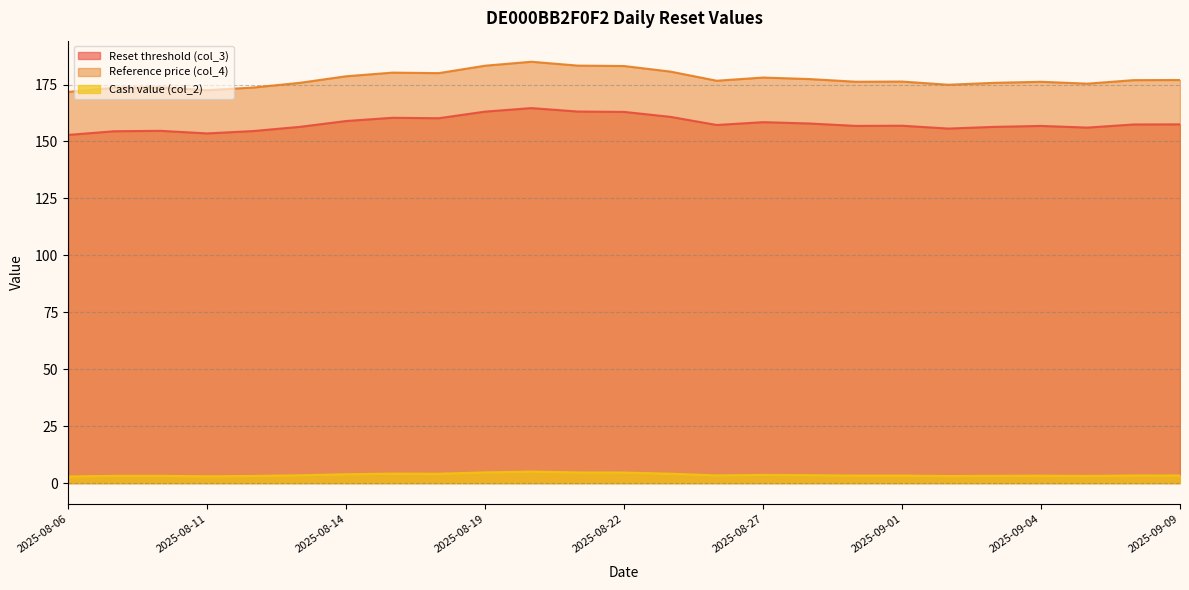

What are all the series names shown in the legend?

Reset threshold (col_3), Reference price (col_4), Cash value (col_2)